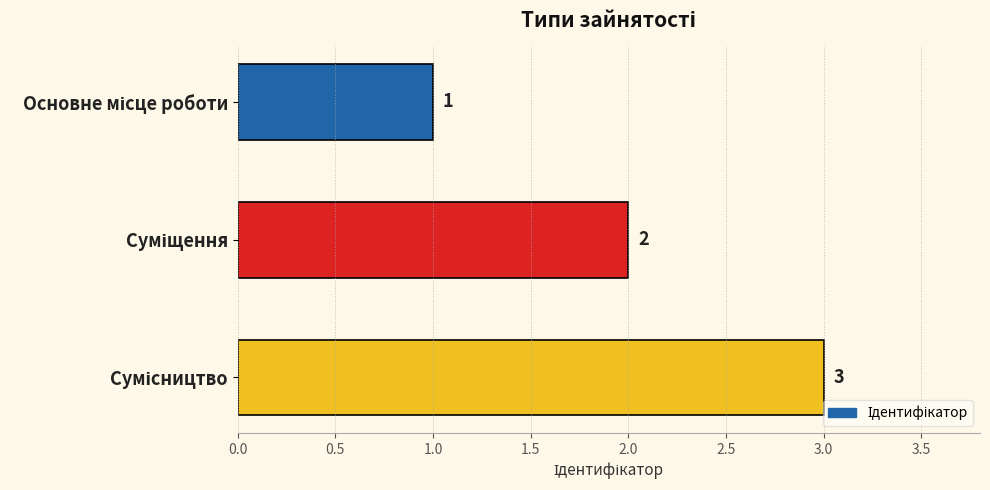

Does the chart contain stacked bars?

No